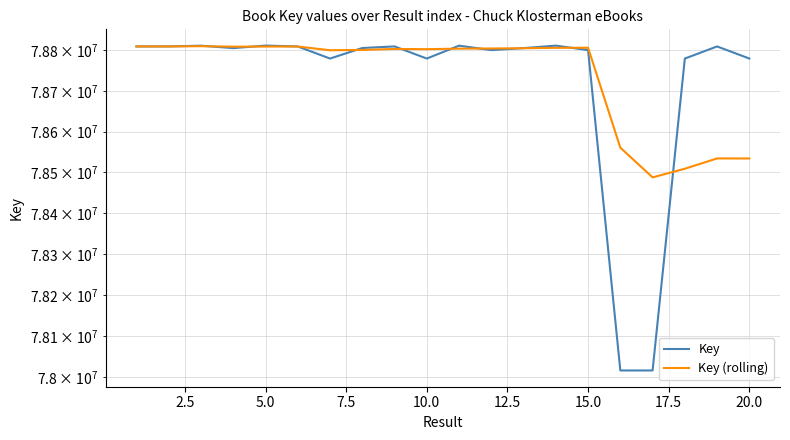

List the series in order of their overall mean, highest first.

Key (rolling), Key